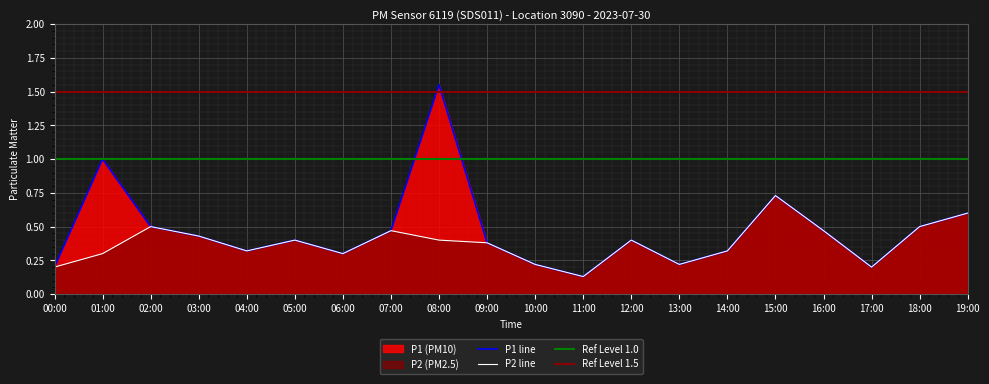

What is the total value across all series at 08:00?

2.0